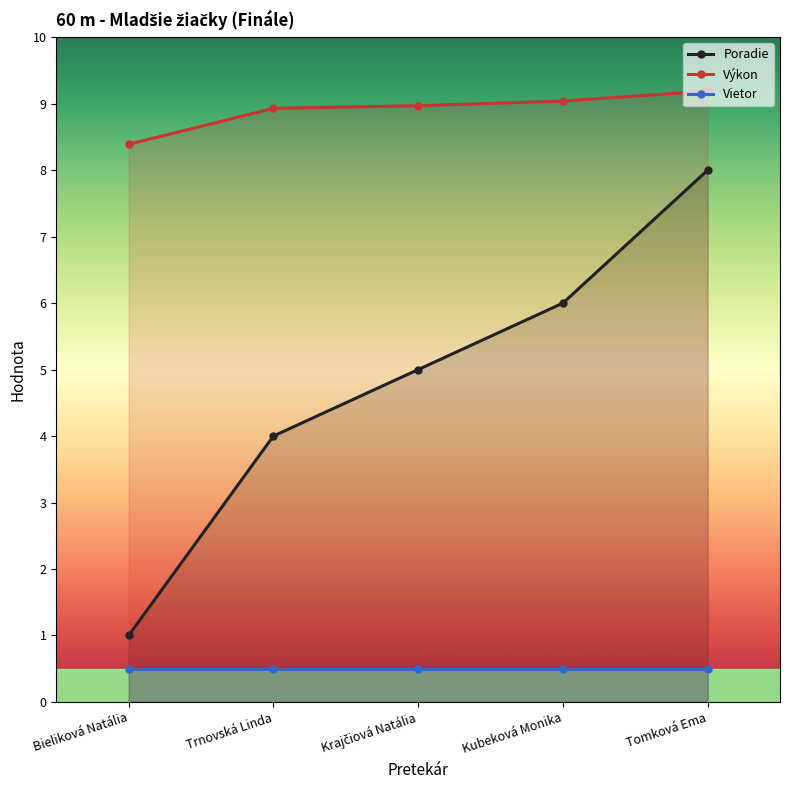

Reading right to left, transcribe all the data shown in this chart.

Poradie: 8.0	6.0	5.0	4.0	1.0
Výkon: 9.2	9.0	9.0	8.9	8.4
Vietor: 0.5	0.5	0.5	0.5	0.5